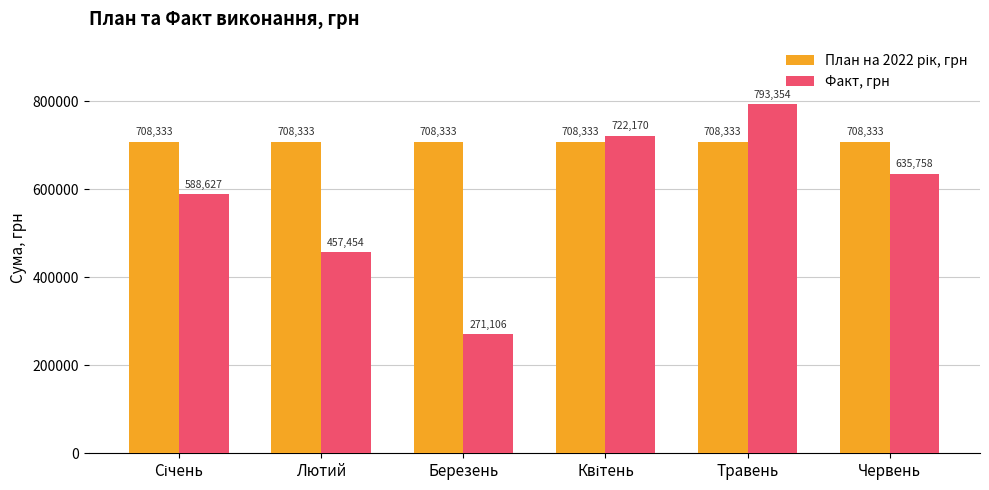

Which label corresponds to the largest value in the chart?

Травень